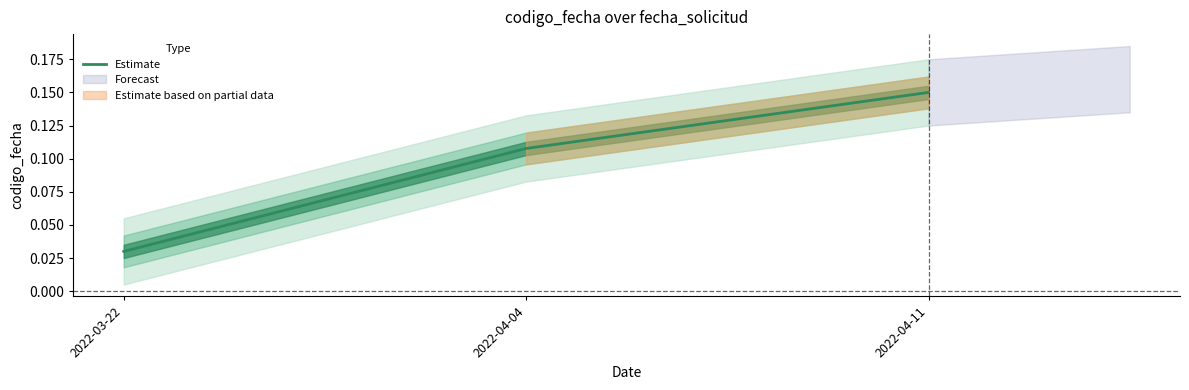

What is the greatest value displayed?

0.1